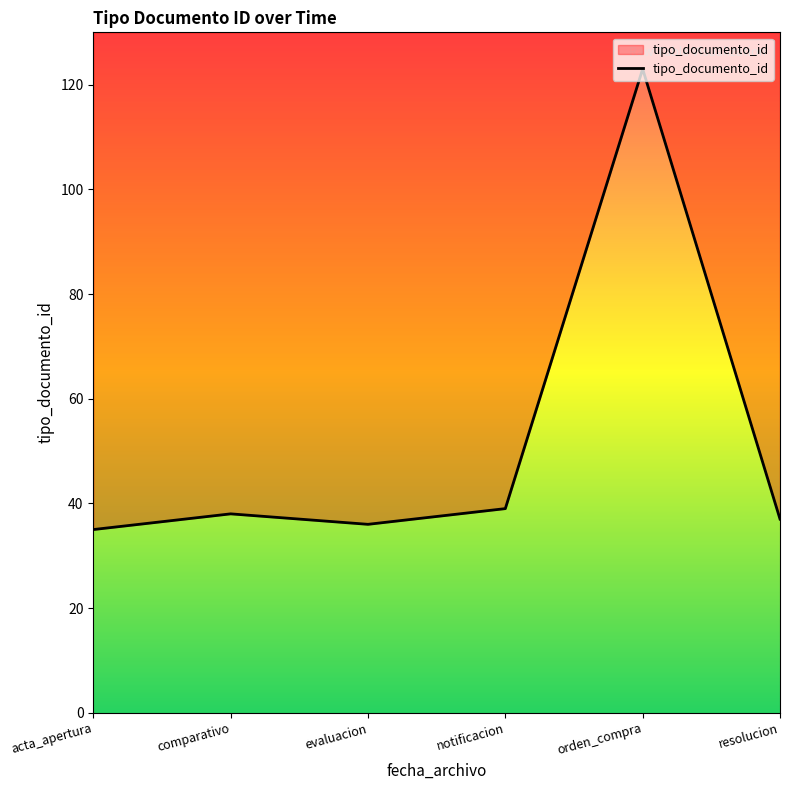

Reading right to left, list all the values displayed in this chart.

resolucion=37	orden_compra=123	notificacion=39	evaluacion=36	comparativo=38	acta_apertura=35